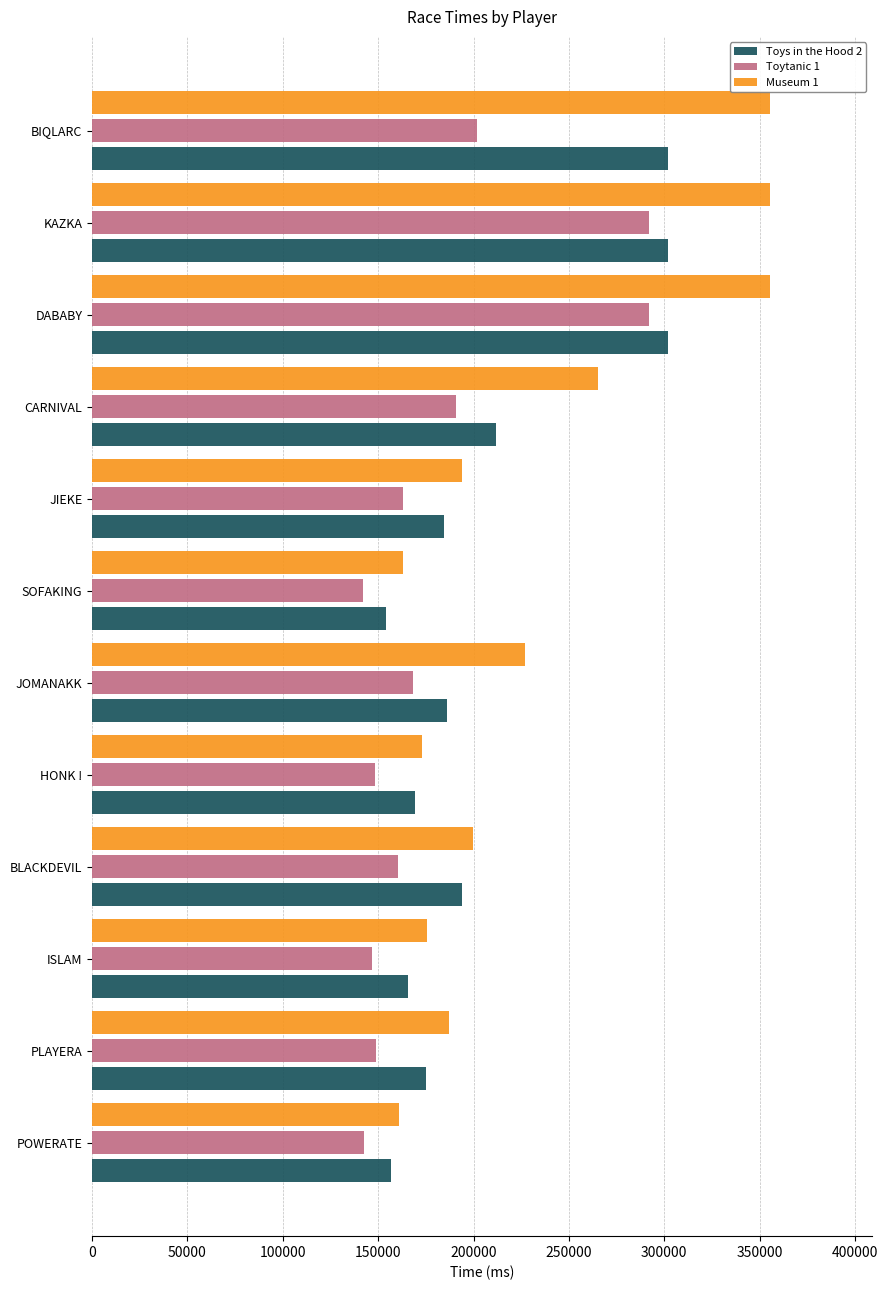

What is the sum of all Toys in the Hood 2 values?

2503035